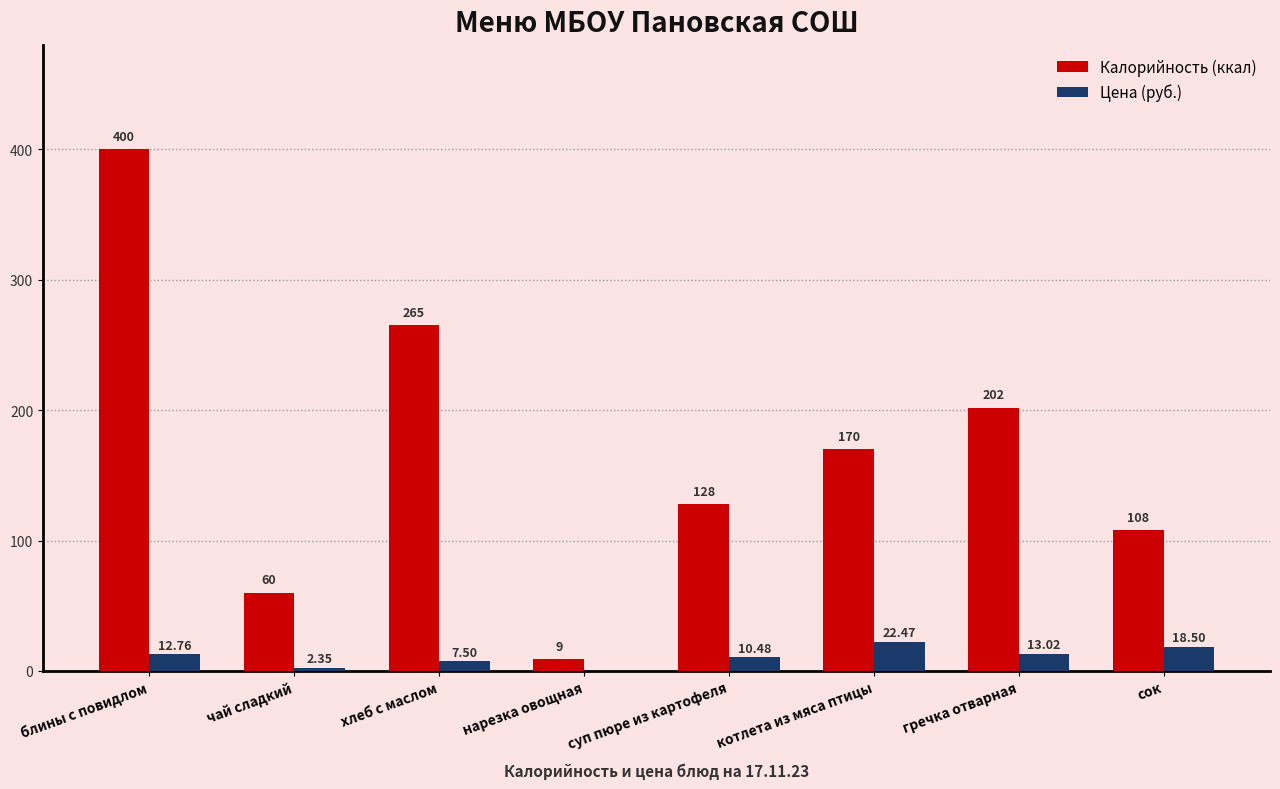

At which category does the chart reach its peak across all series?

блины с повидлом